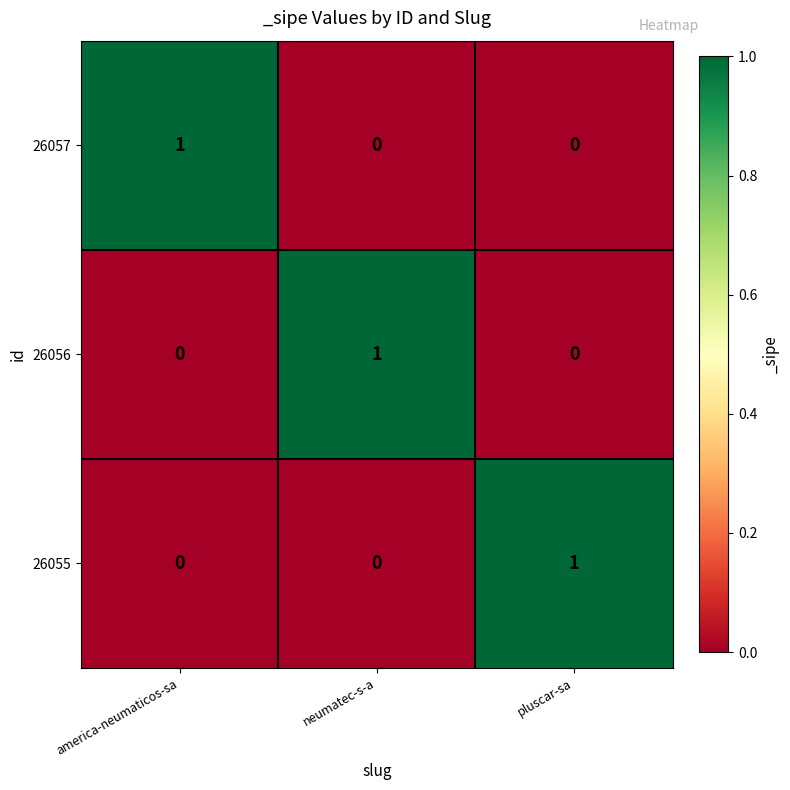

Is it true that 26056 equals 2 at neumatec-s-a?

False